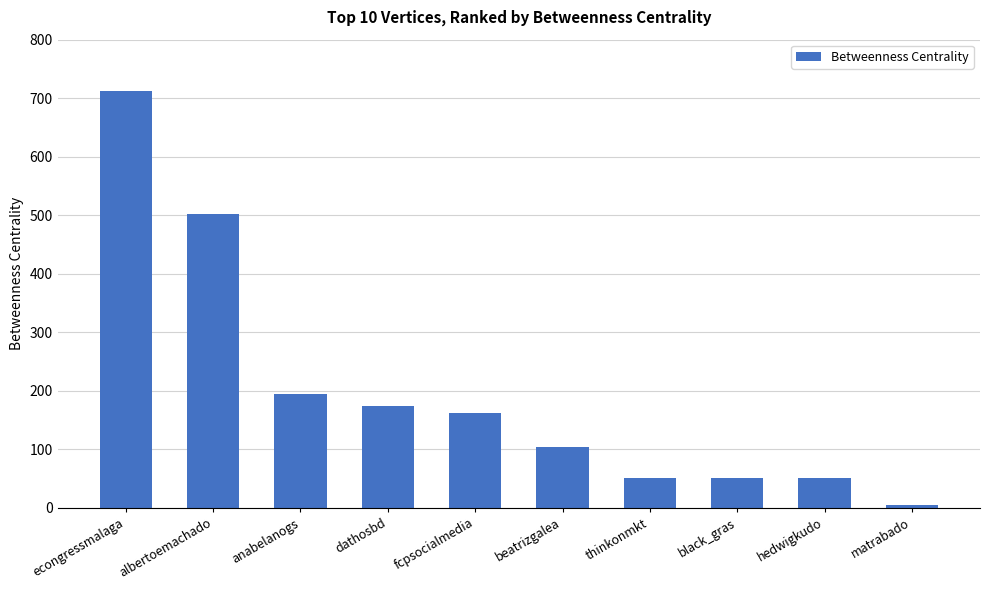

What is the difference between the maximum and minimum values?

708.3